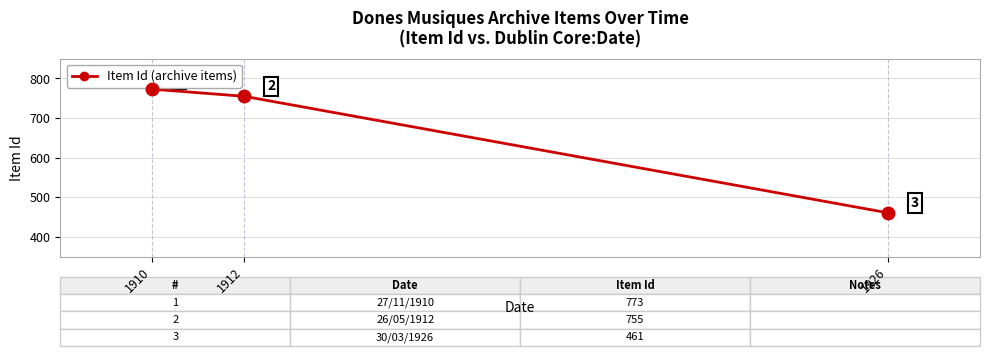

What is the difference between the maximum and second lowest values?

18